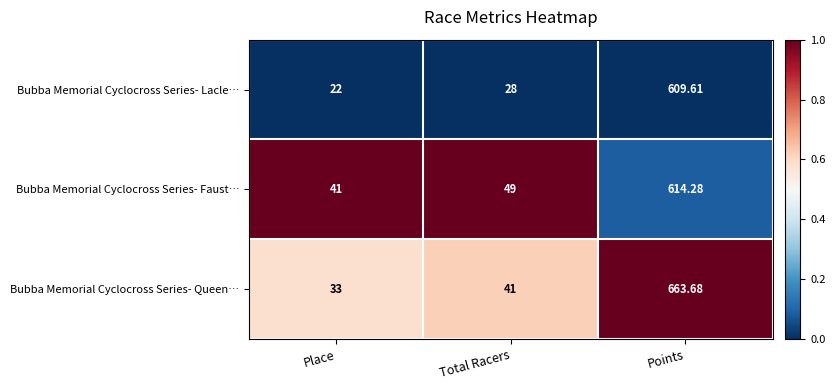

Which series has the largest total across all categories?

Bubba Memorial Cyclocross Series- Queen…